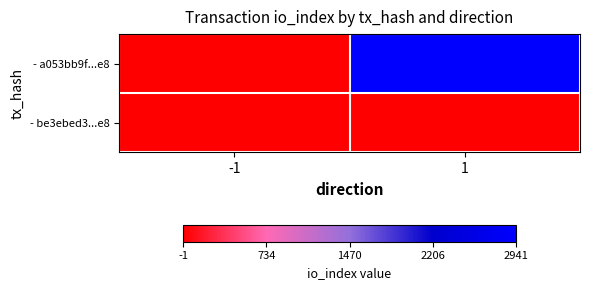

What is the total value across all series at 1?

2945